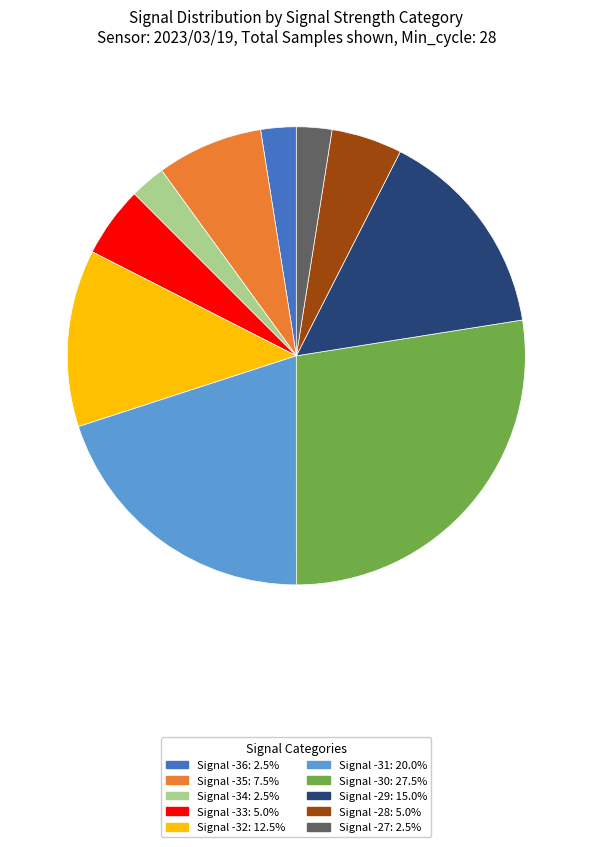

Is there a majority slice in this chart?

No